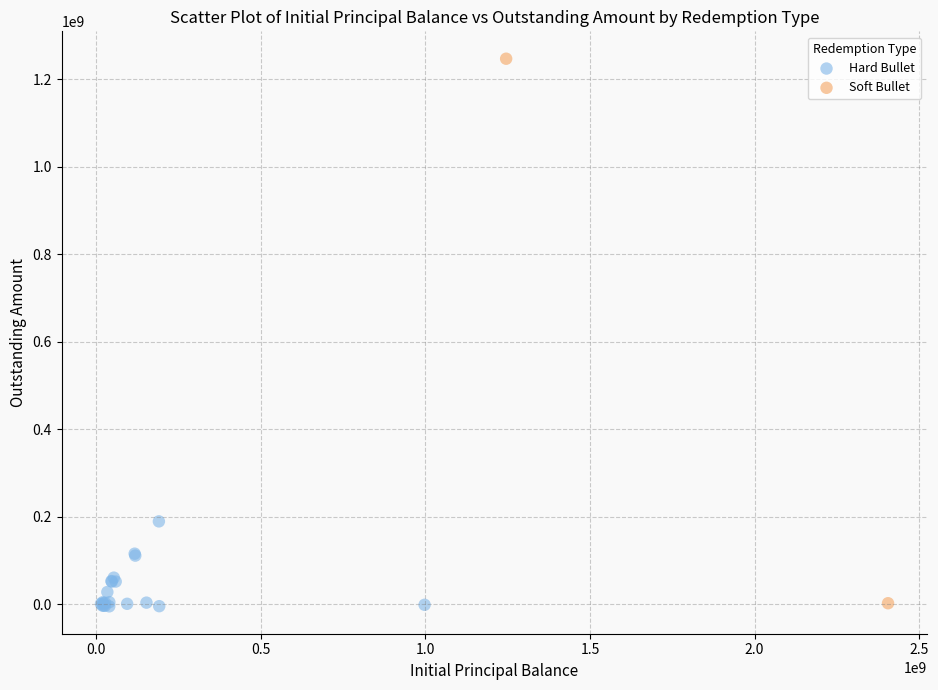

What are all the series names shown in the legend?

Hard Bullet, Soft Bullet